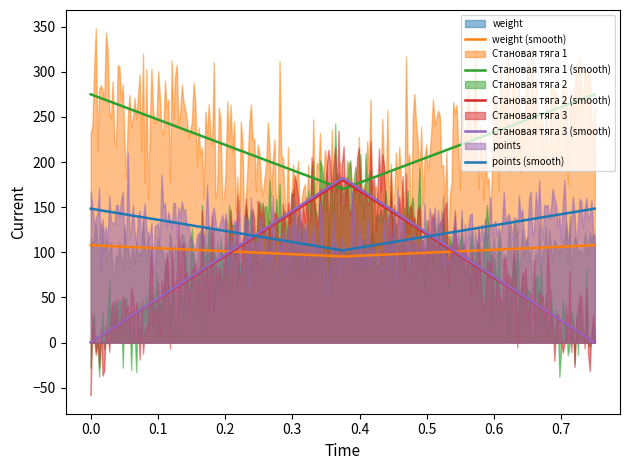

Count the number of data series in this chart.

5